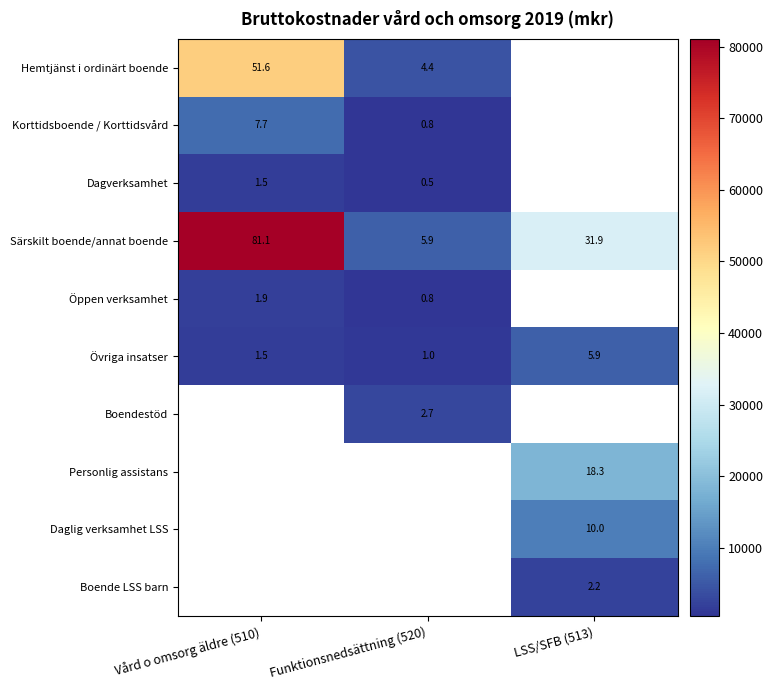

What is the highest value of the Särskilt boende/annat boende series?

81065.2